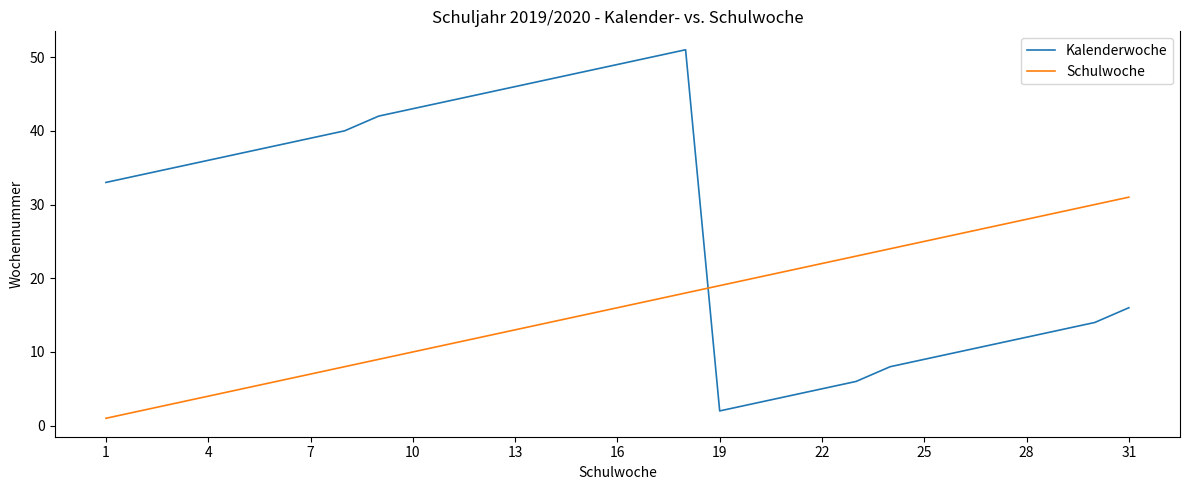

Which series has the largest total across all categories?

Kalenderwoche